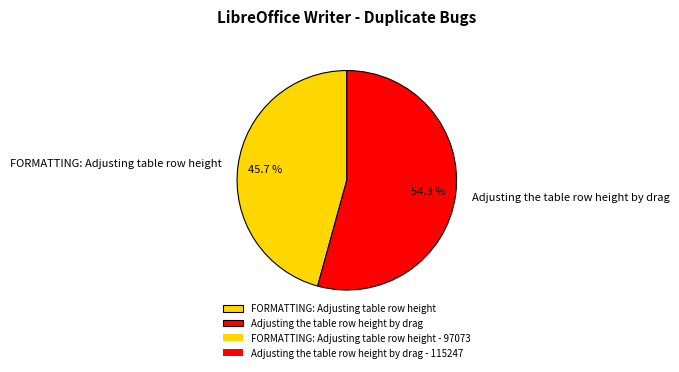

Is the sum of FORMATTING: Adjusting table row height and Adjusting the table row height by drag greater than half?

Yes